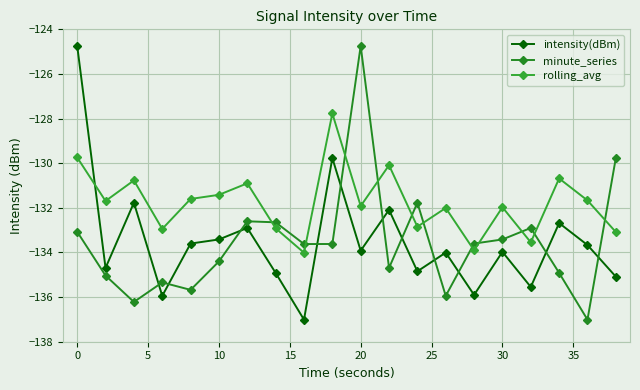

What are all the series names shown in the legend?

intensity(dBm), minute_series, rolling_avg